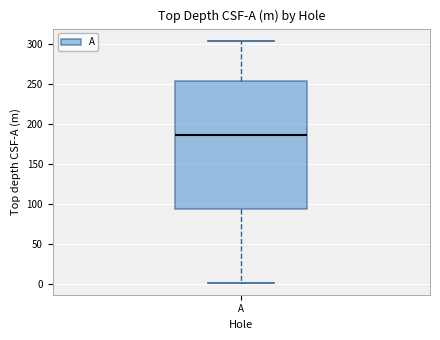

Where is the lower edge of the box for A on the y-axis? The values are not printed on the chart, so give them approximately, as read against the axis.

95